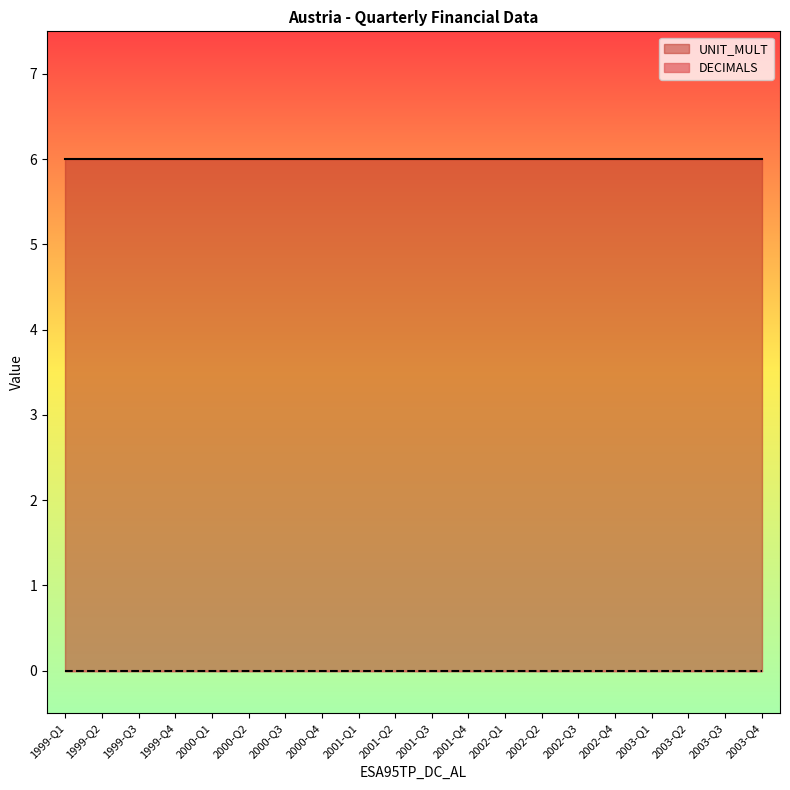

What is the label of the 4th point from the right?

2003-Q1